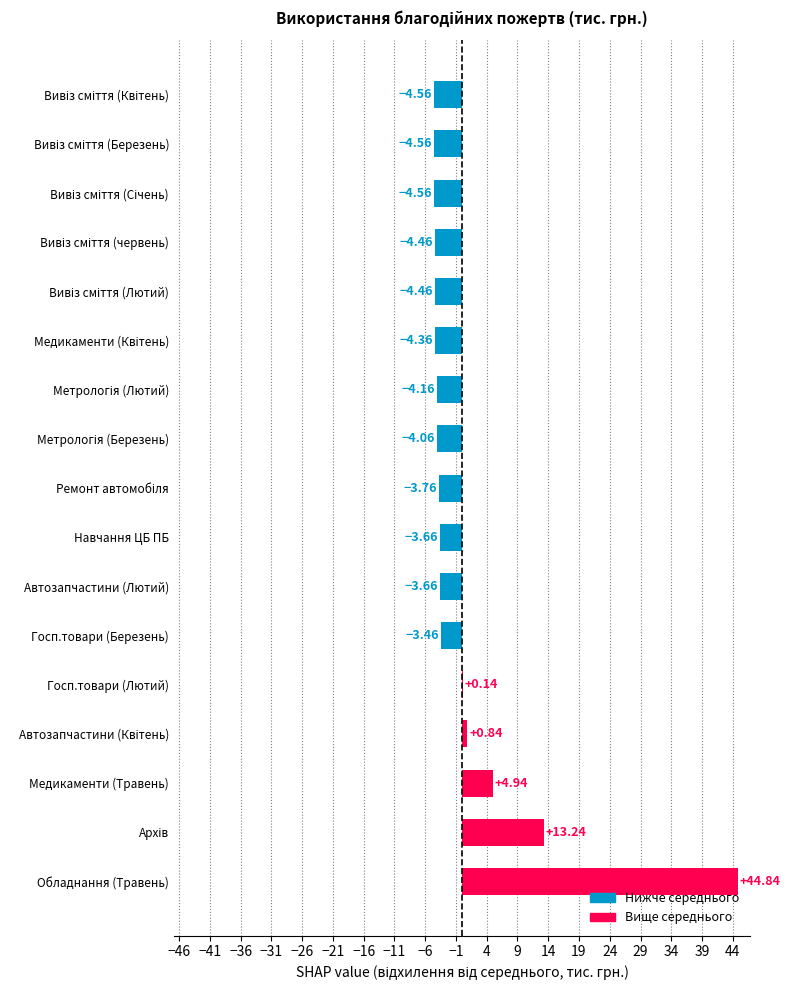

At which category does the chart reach its peak across all series?

Обладнання (Травень)